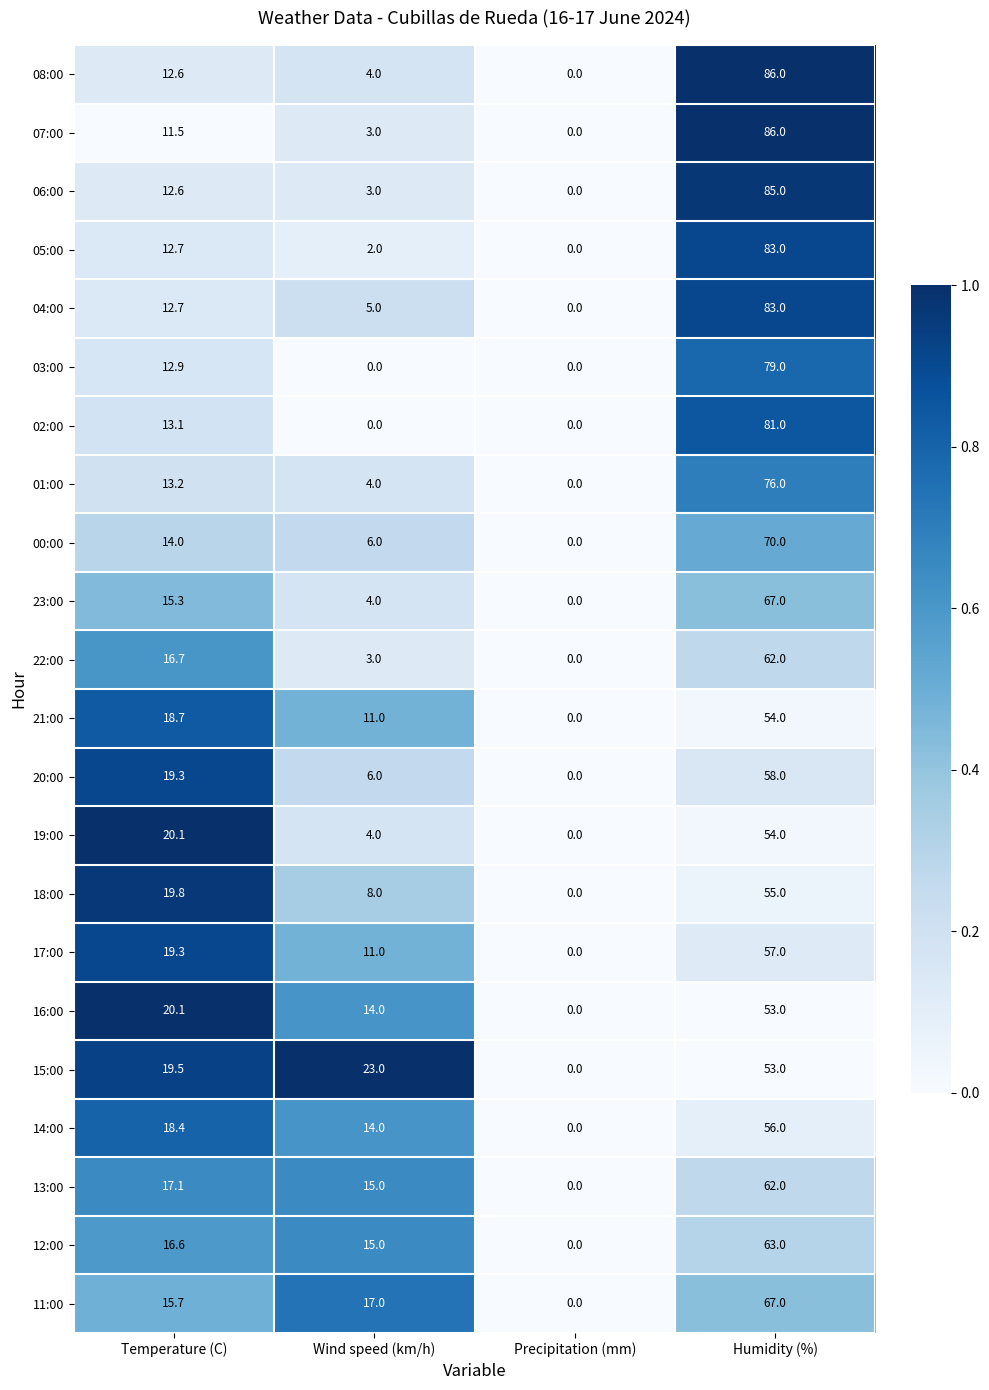

Which series changed the most between Temperature (C) and Humidity (%)?

07:00